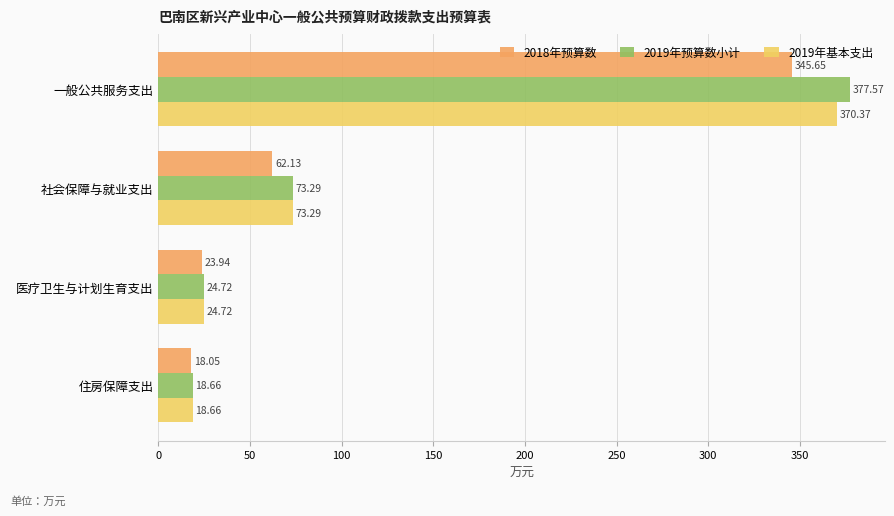

What is the spread (max minus min) of values at 医疗卫生与计划生育支出?

0.8